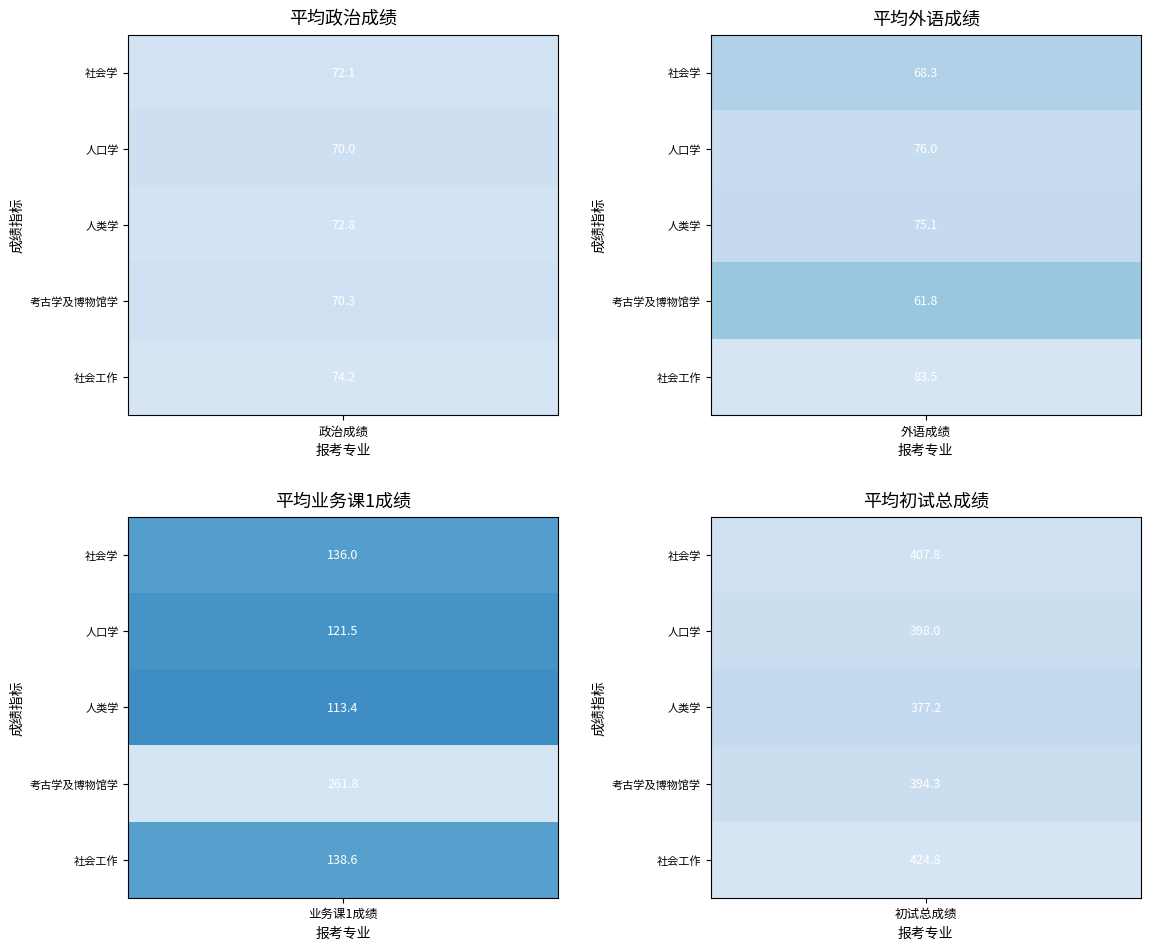

Which series has the largest range (max minus min)?

考古学及博物馆学